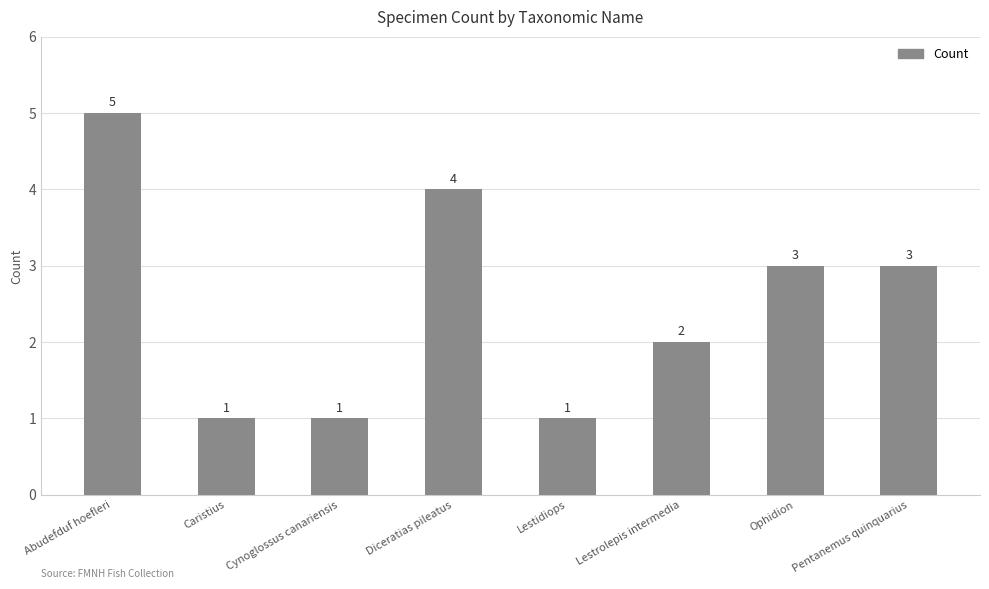

True or false: the data shows 3 at Ophidion.

True